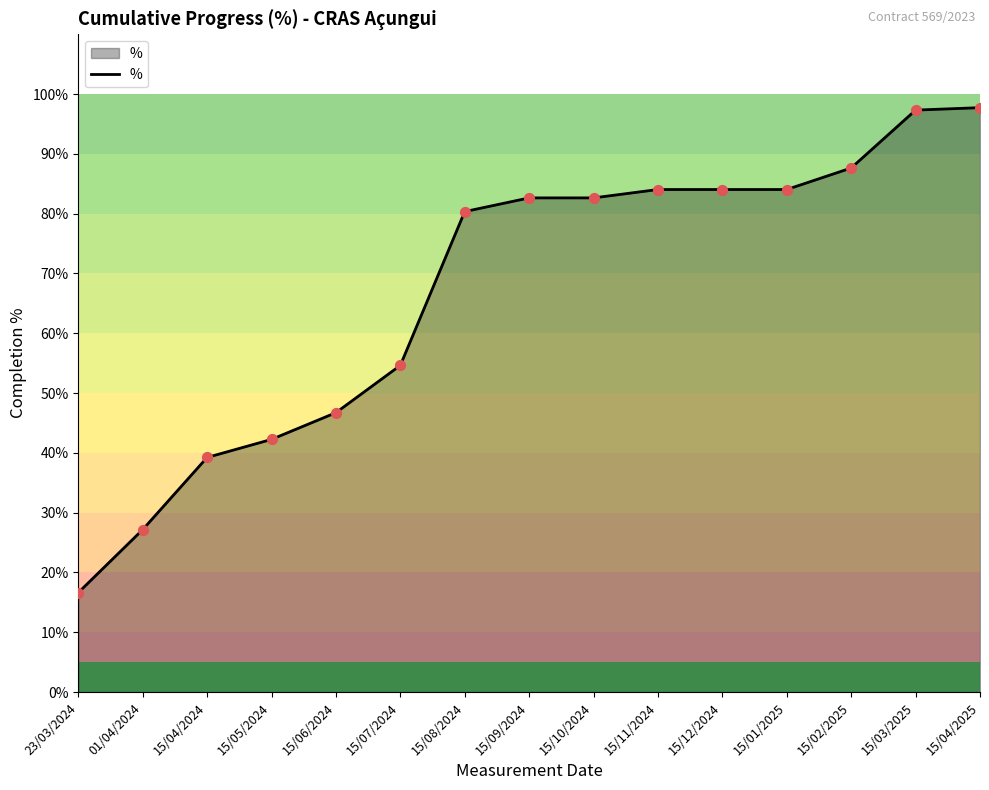

Between 15/12/2024 and 15/06/2024, which is larger?

15/12/2024